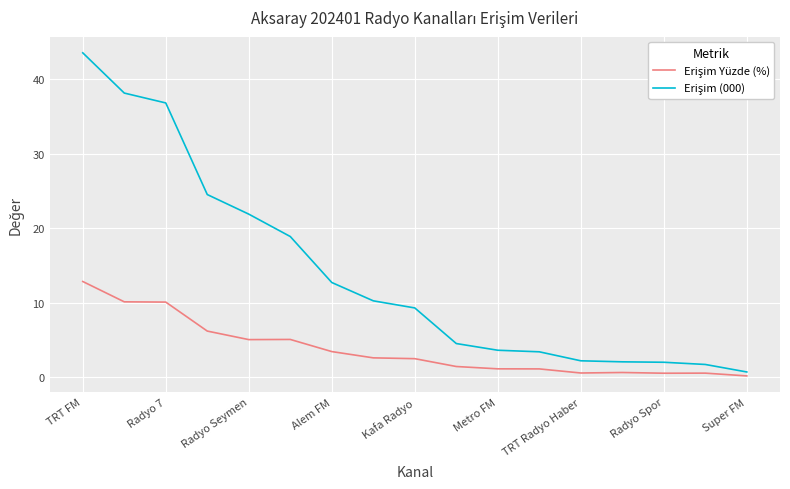

What is the maximum value shown in the chart?

43.5